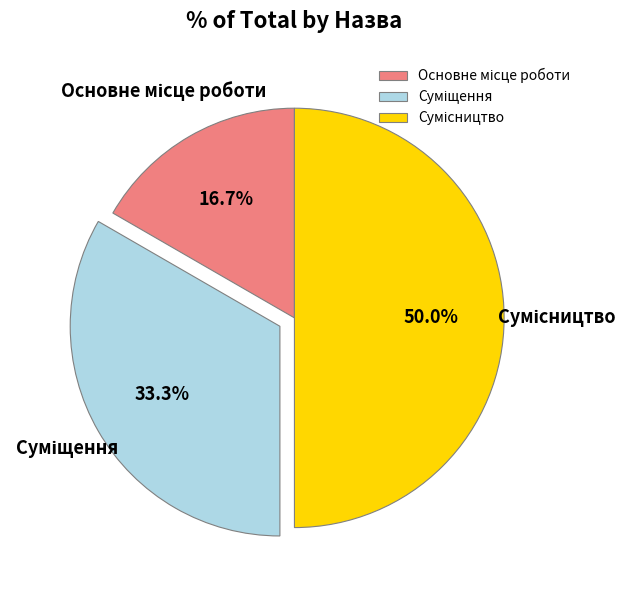

To the nearest percent, what is the difference between the Суміщення and Основне місце роботи slice percentages?

17%